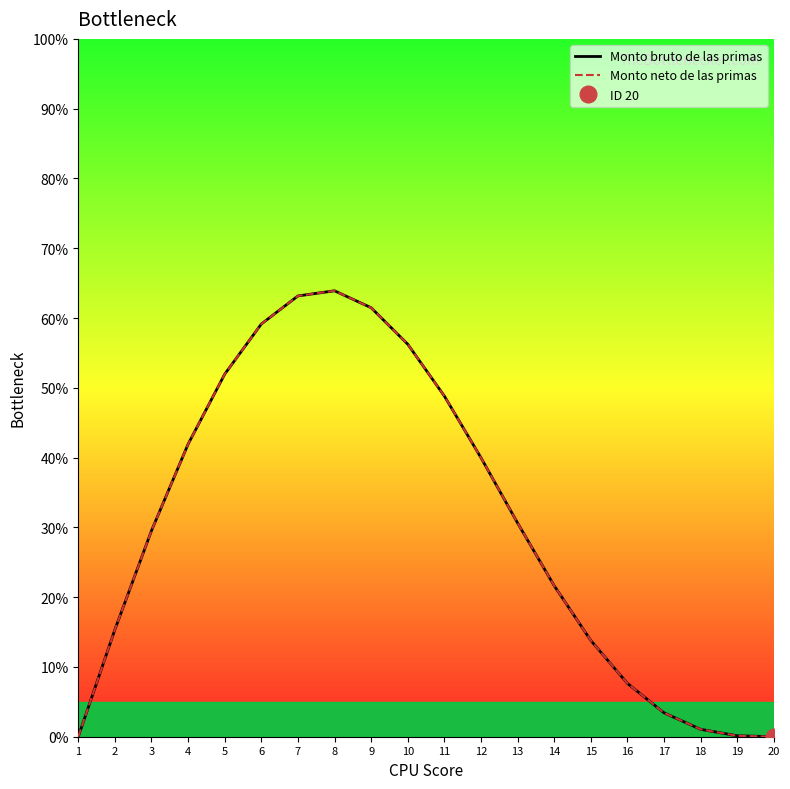

What is the difference between the maximum and second lowest values in the Monto bruto de las primas series?

63.9